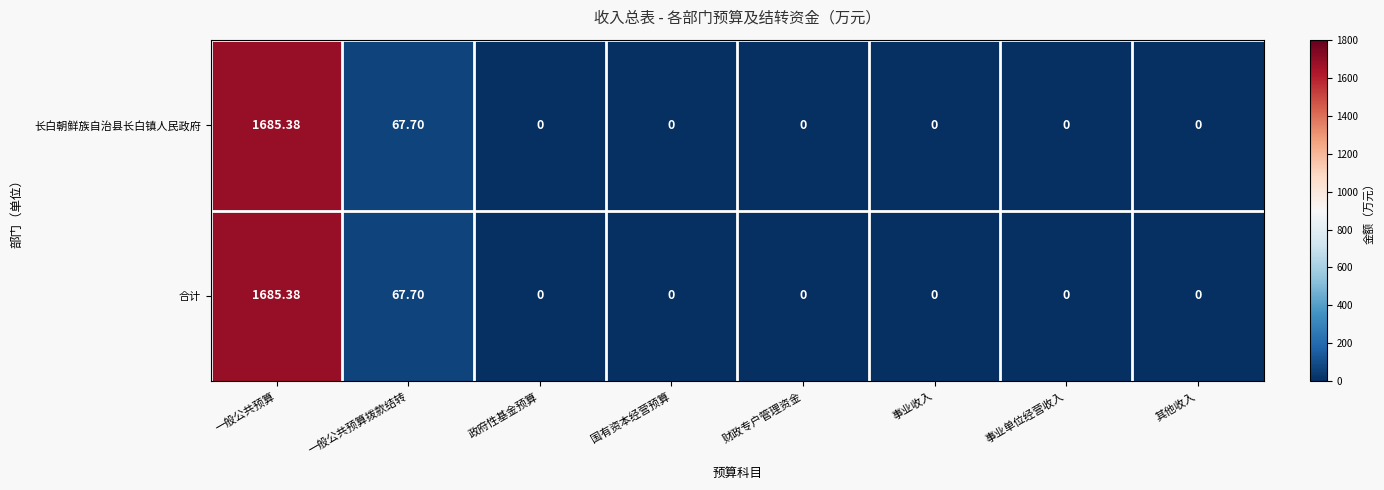

How many data points does each series have?

8